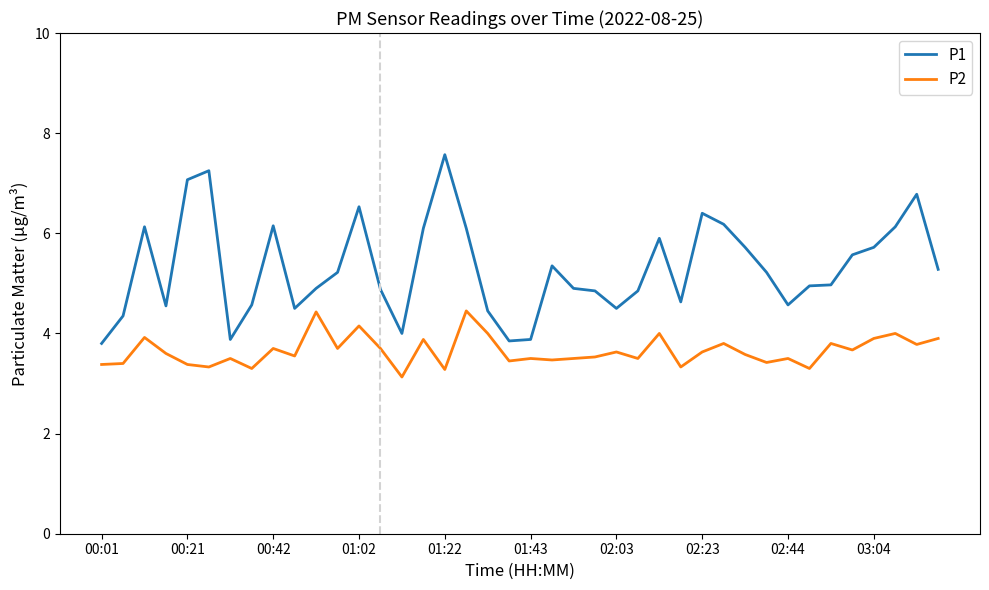

What is the minimum value for P2?

3.1